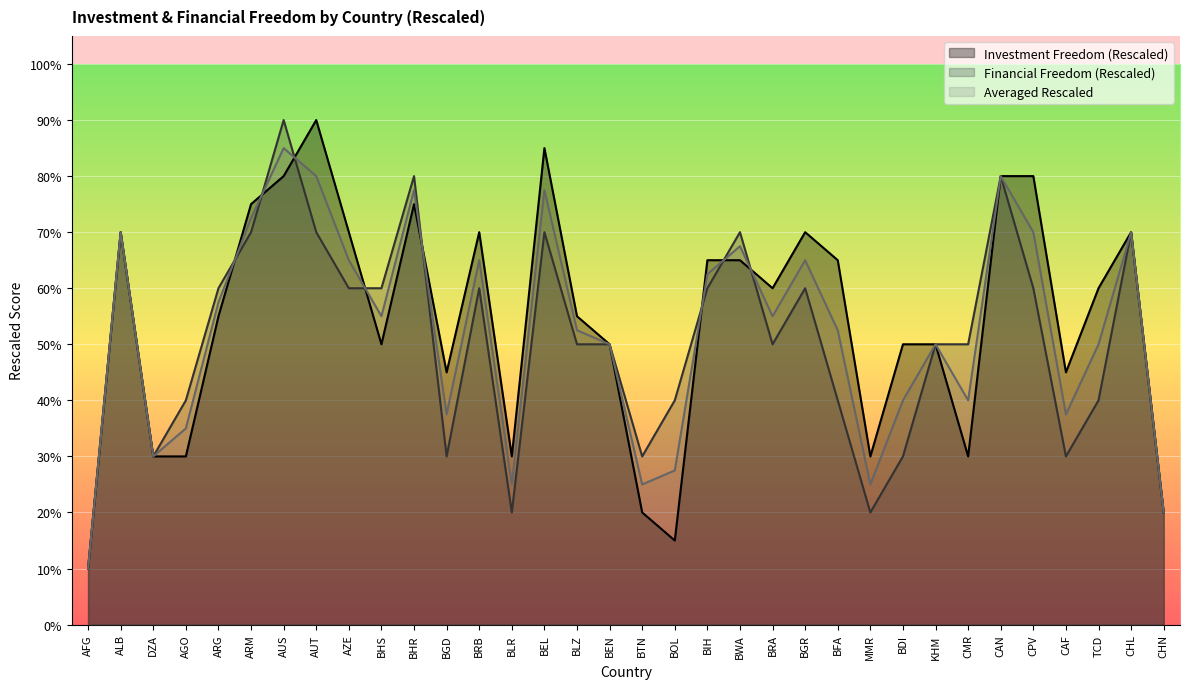

Which series has the largest range (max minus min)?

Investment Freedom (Rescaled)